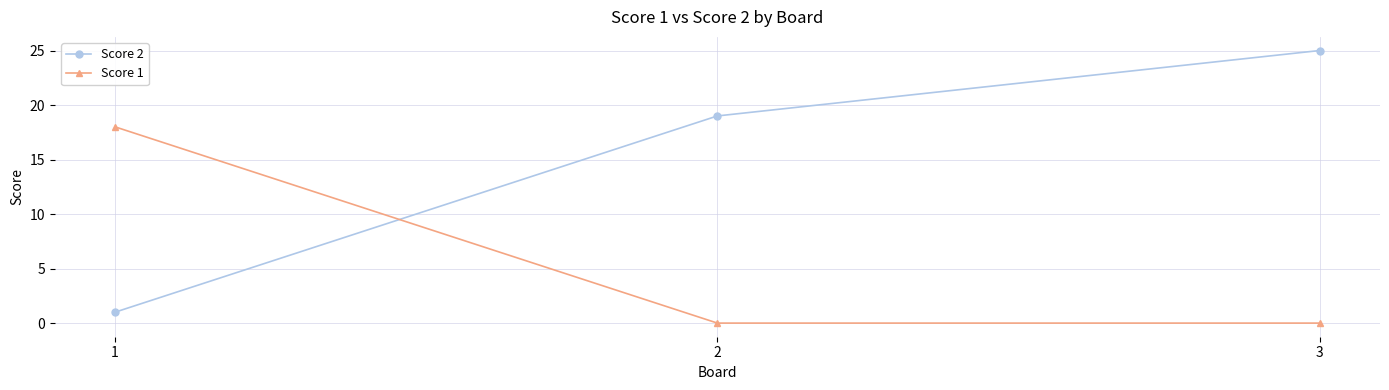

Which series has the widest spread of values?

Score 2